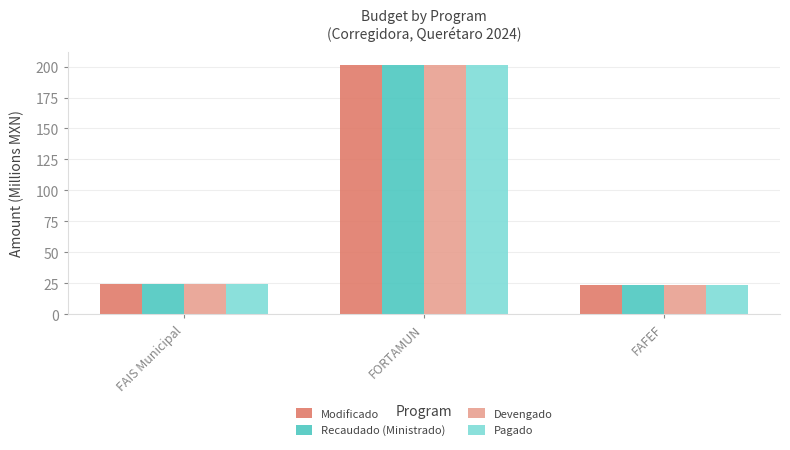

What is the total value across all series at FAIS Municipal?

96.9